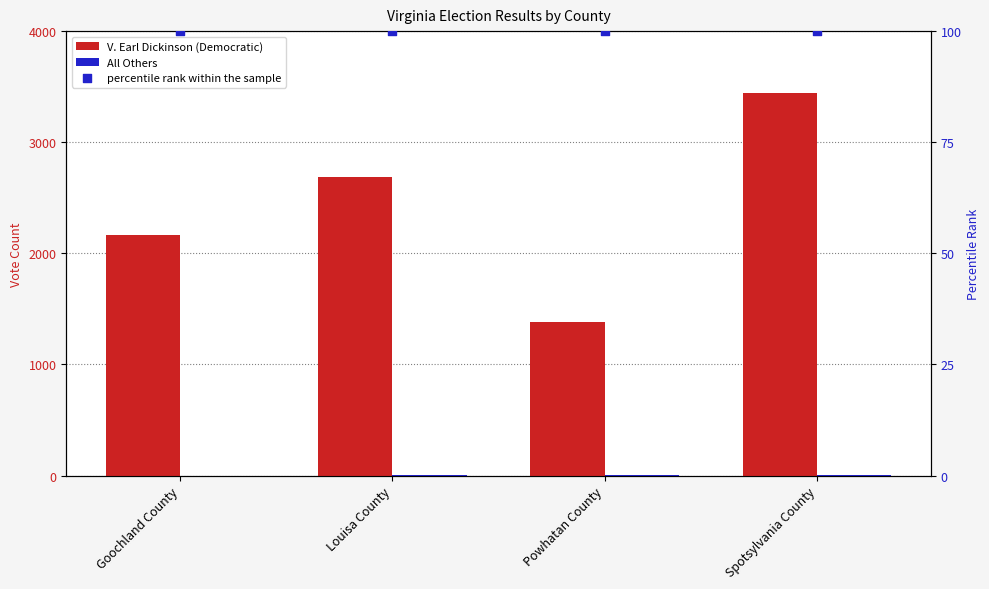

Which series contains the highest Y value?

V. Earl Dickinson (Democratic)